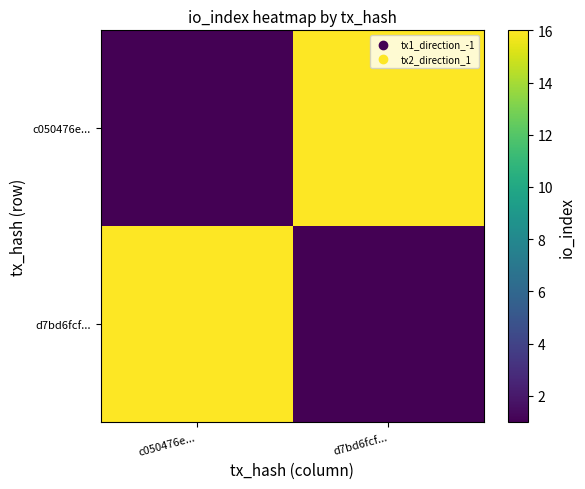

Reading right to left, extract all data points from this chart.

c050476e...: d7bd6fcf...=16	c050476e...=1
d7bd6fcf...: d7bd6fcf...=1	c050476e...=16